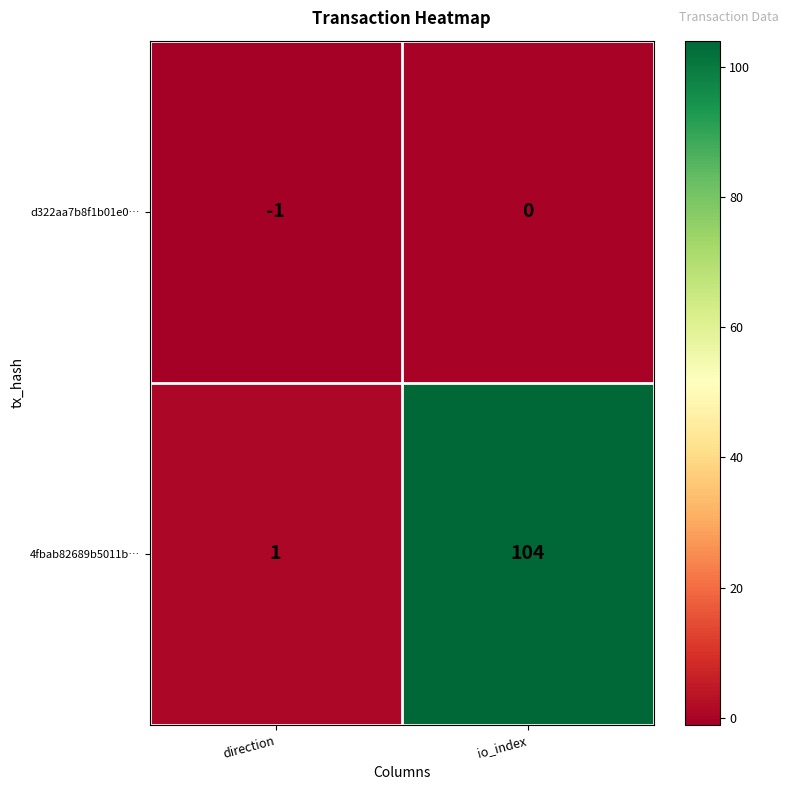

List the series in order of their peak value, lowest first.

d322aa7b8f1b01e0…, 4fbab82689b5011b…